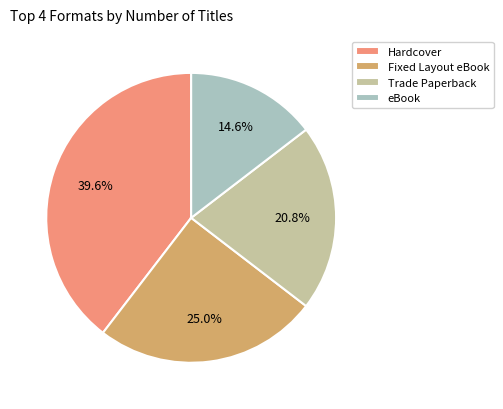

What percentage is the Hardcover slice, to the nearest percent?

40%